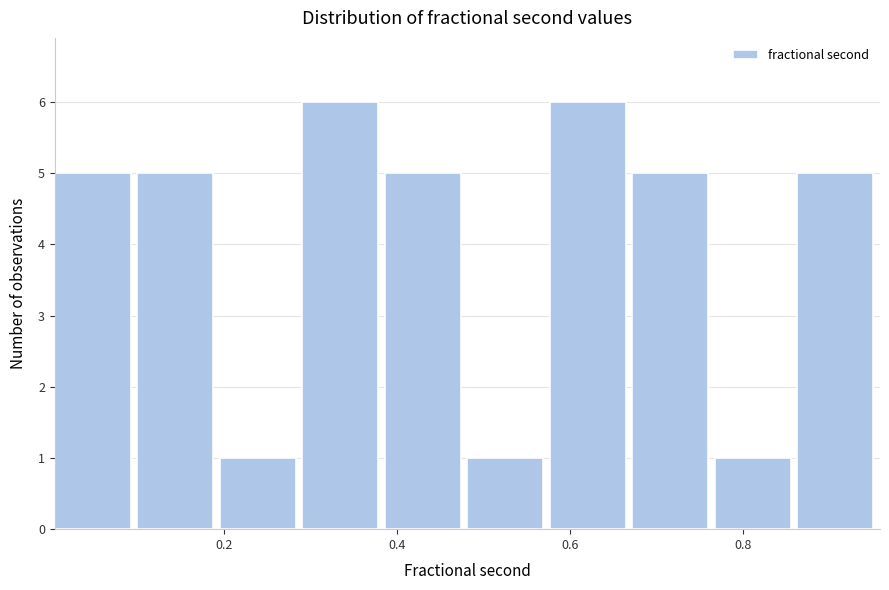

What is the height of the bar covering 0.20 to 0.30 on the x-axis? Neither the bar edges nor the heights are printed on the chart, so give them approximately, as read against the axes.

1